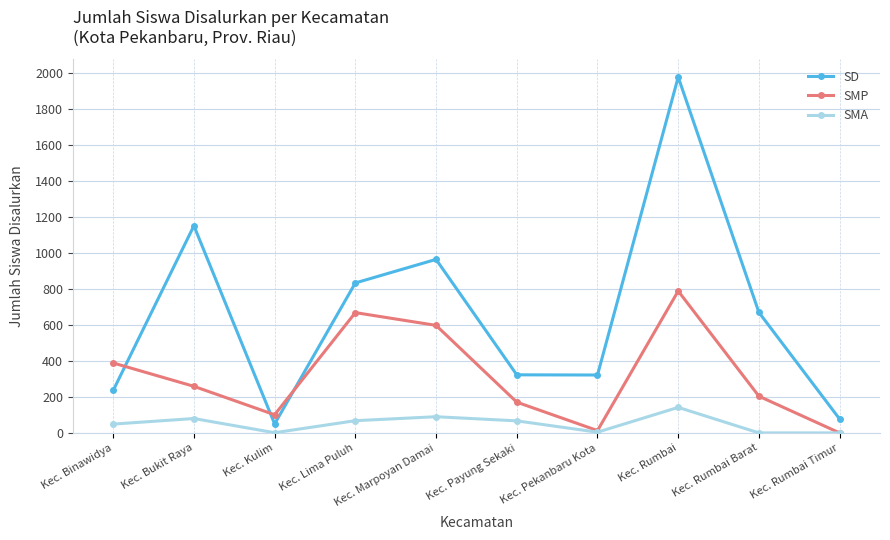

What is the difference between the maximum and minimum values in the SMA series?

142